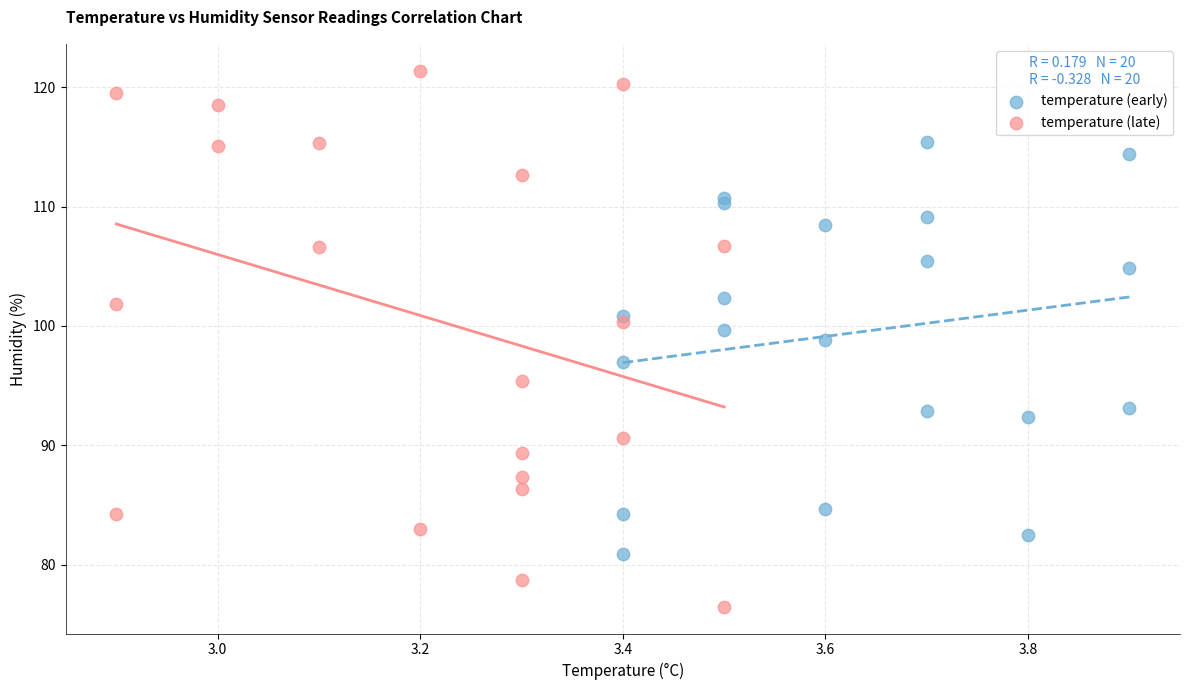

Which series contains the lowest Y value?

temperature (late)